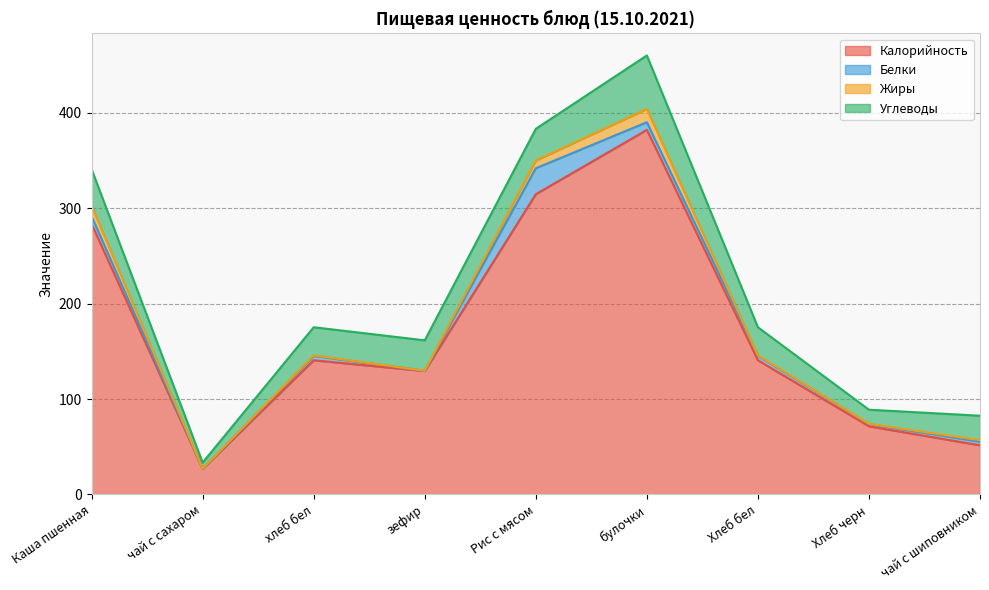

What is the spread (max minus min) of values at Хлеб черн?

71.1